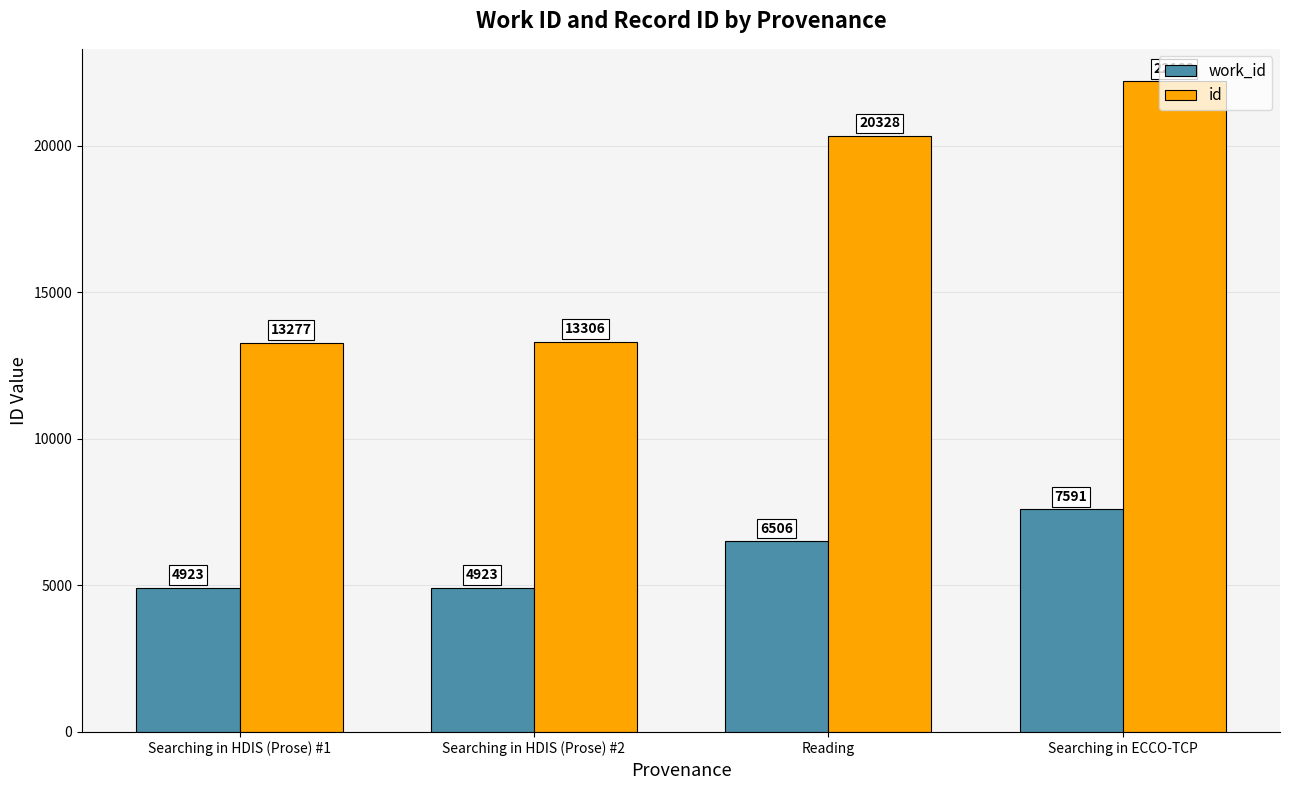

Count the number of data series in this chart.

2